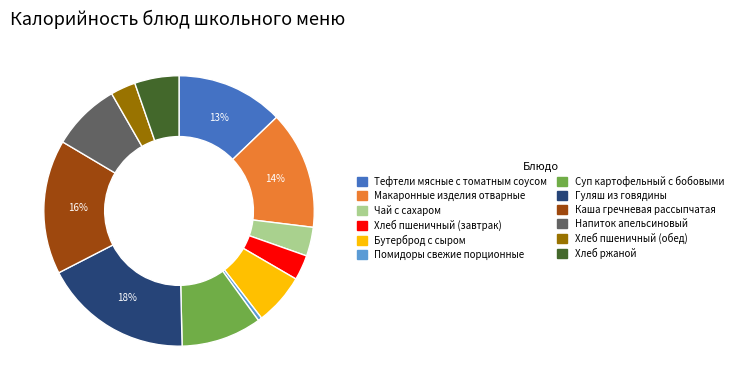

The Бутерброд с сыром slice represents 6% of the pie. True or false?

True